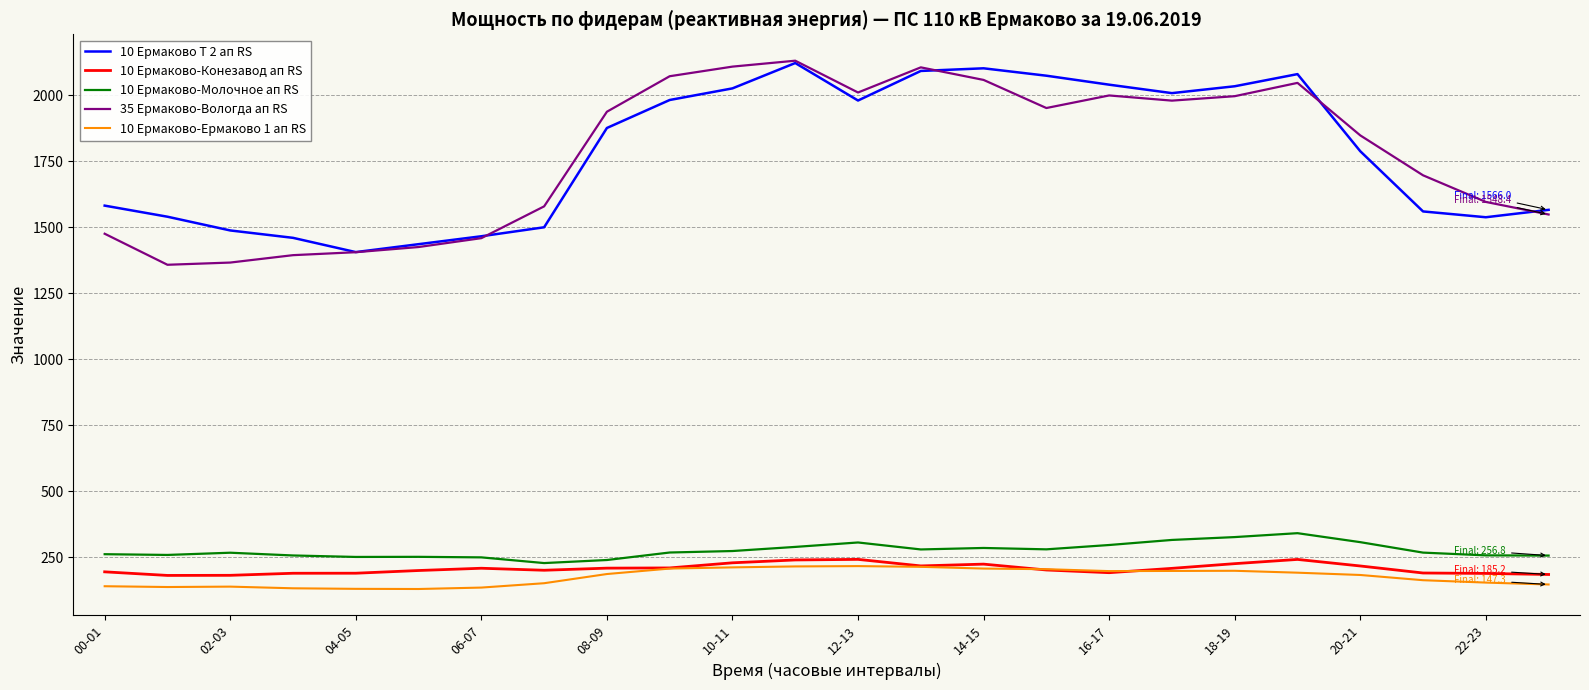

True or false: 10 Ермаково Т 2 ап RS and 10 Ермаково-Молочное ап RS cross at least once.

False